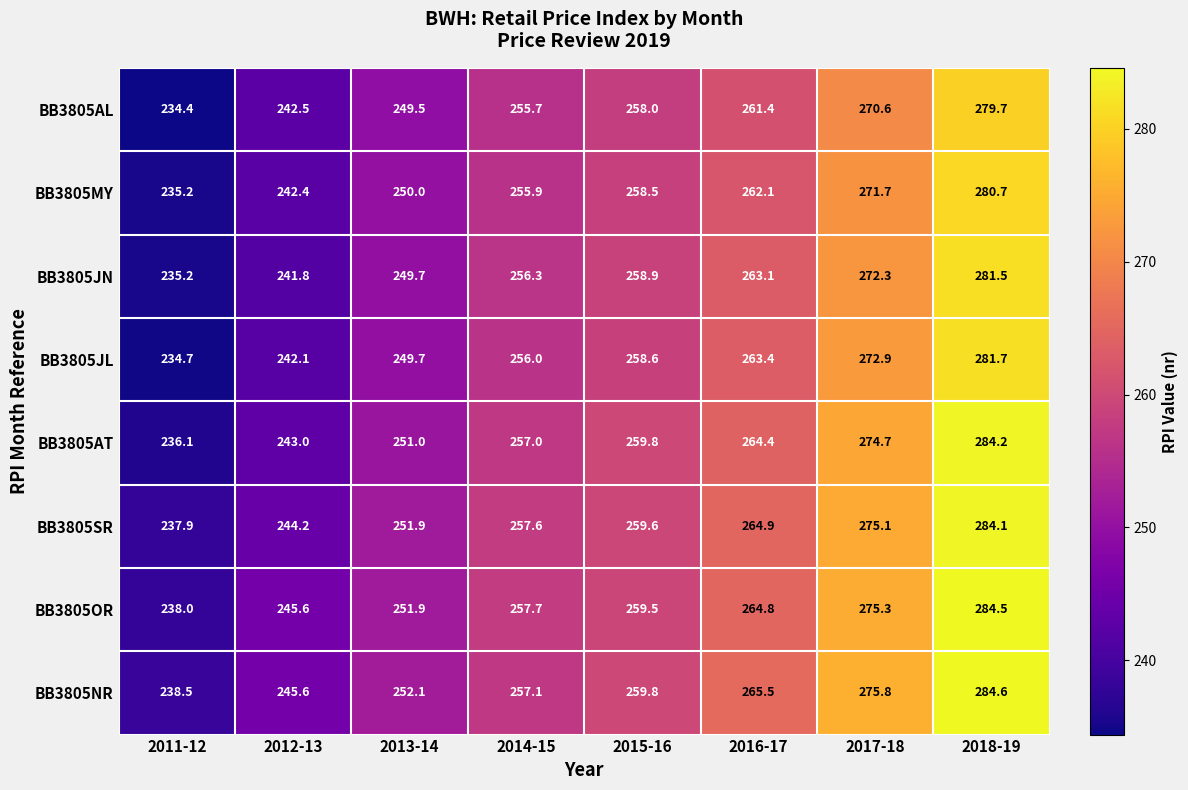

At 2016-17, list the series in order from smallest to largest.

BB3805AL, BB3805MY, BB3805JN, BB3805JL, BB3805AT, BB3805OR, BB3805SR, BB3805NR